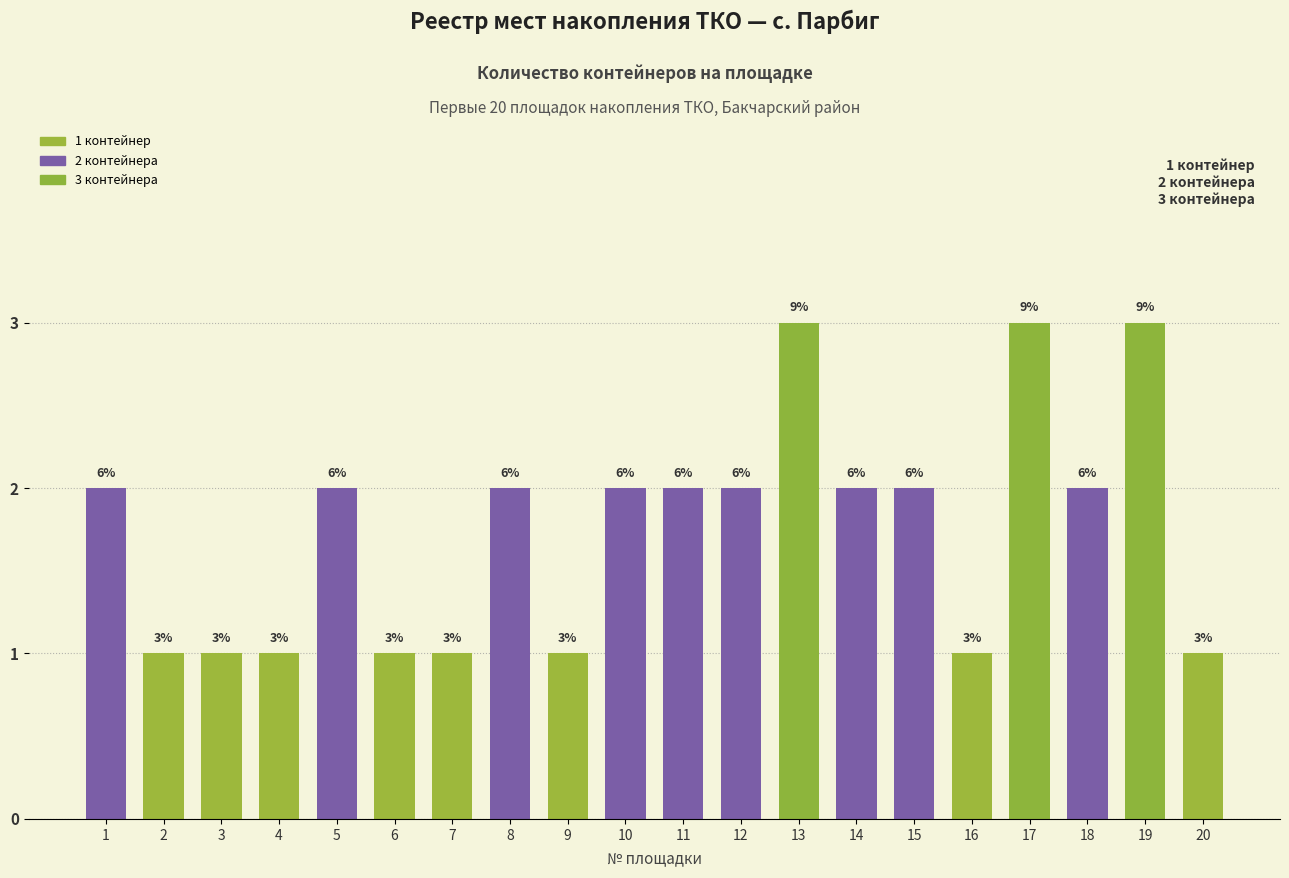

How many bars are there in total?

20